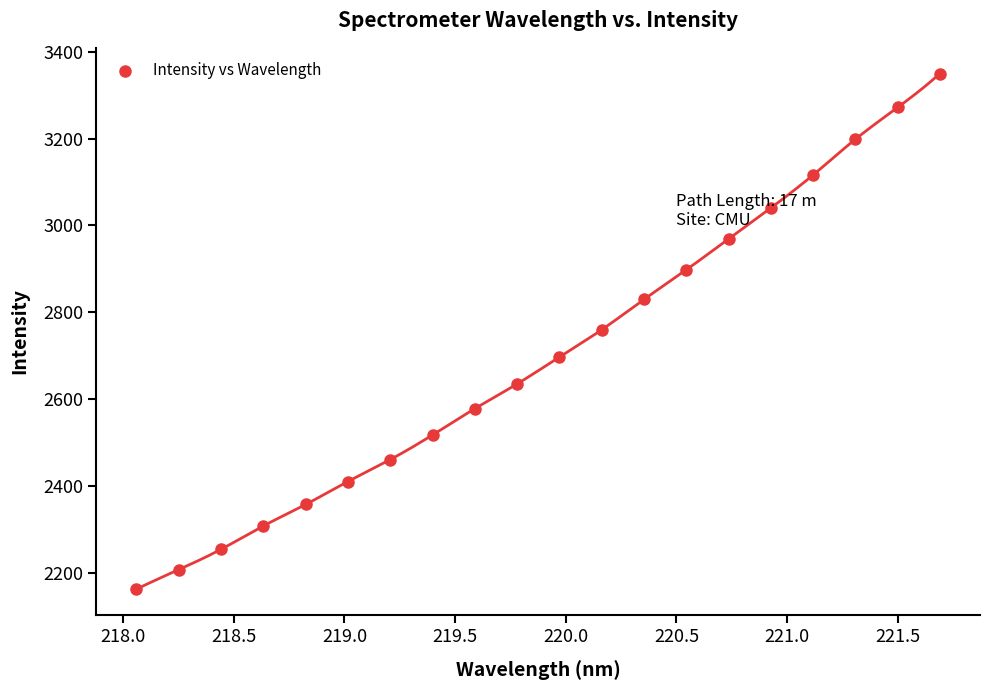

What is the range of Y values (max minus min)?

1186.2